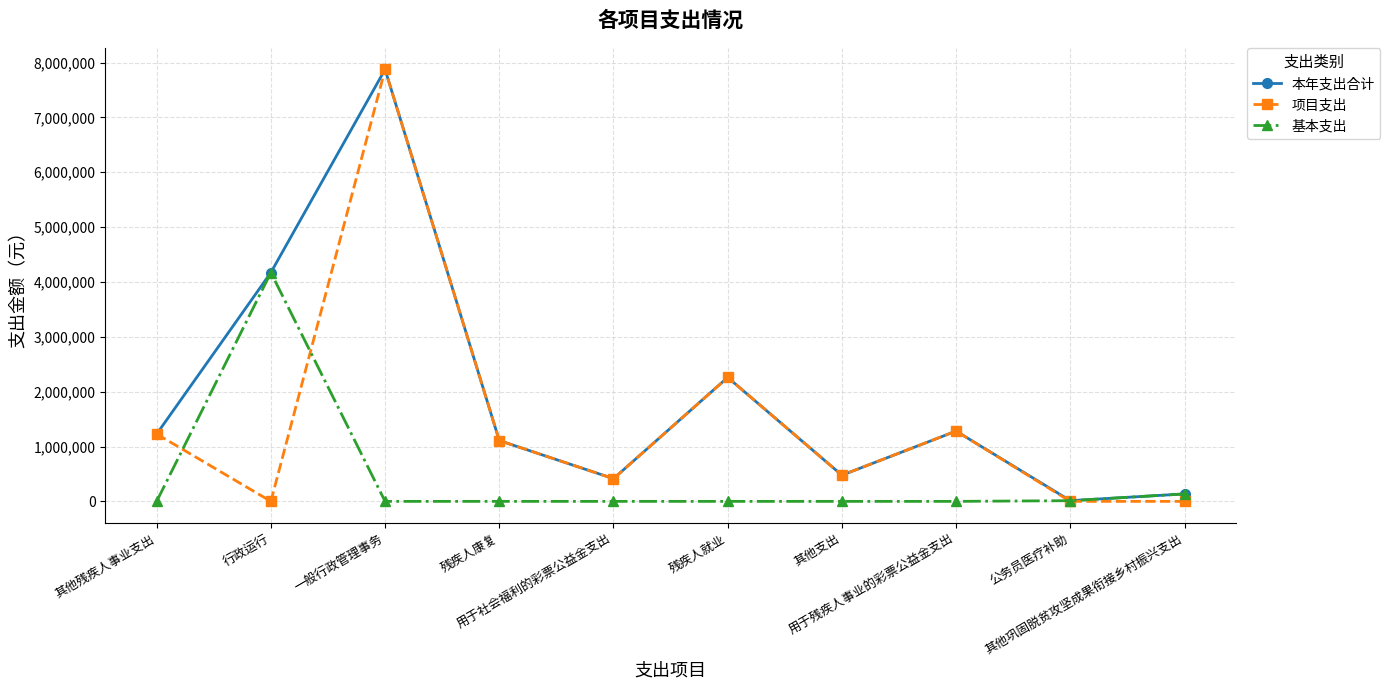

Which series has the largest total across all categories?

本年支出合计